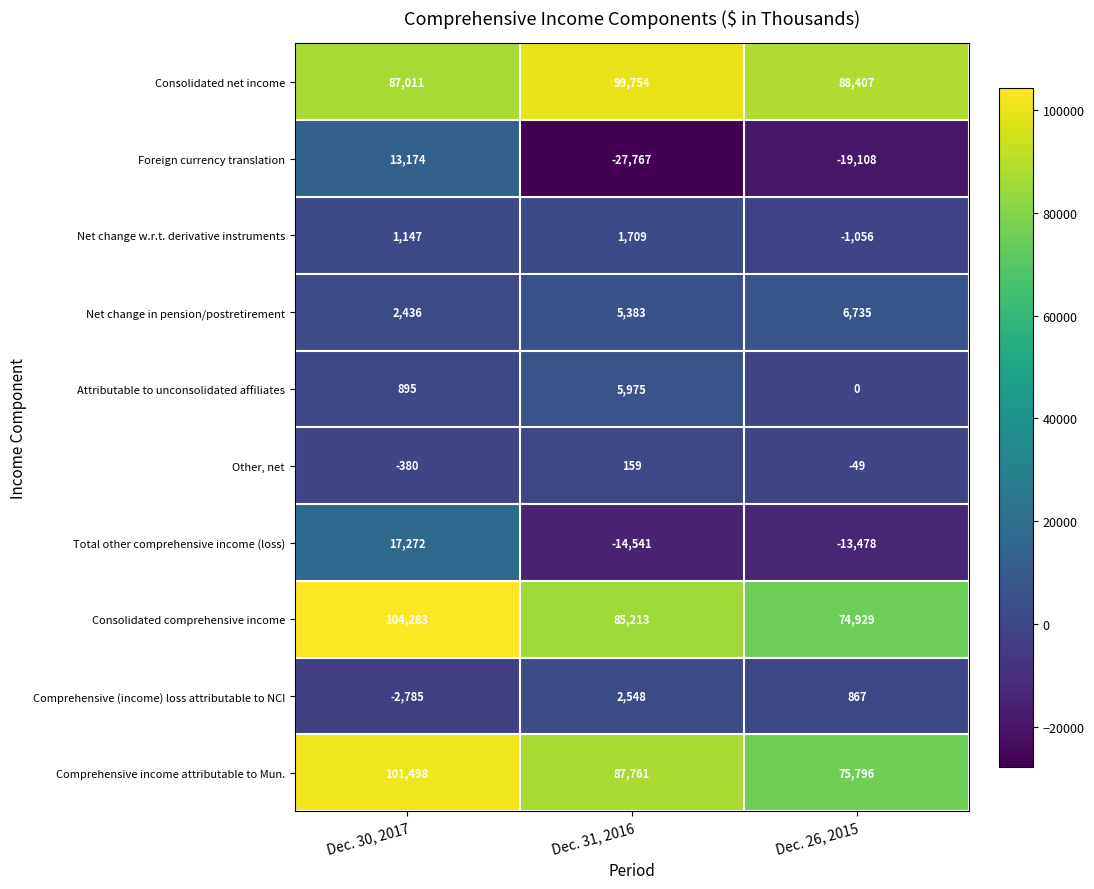

List the series in order of their peak value, lowest first.

Other, net, Net change w.r.t. derivative instruments, Comprehensive (income) loss attributable to NCI, Attributable to unconsolidated affiliates, Net change in pension/postretirement, Foreign currency translation, Total other comprehensive income (loss), Consolidated net income, Comprehensive income attributable to Mun., Consolidated comprehensive income